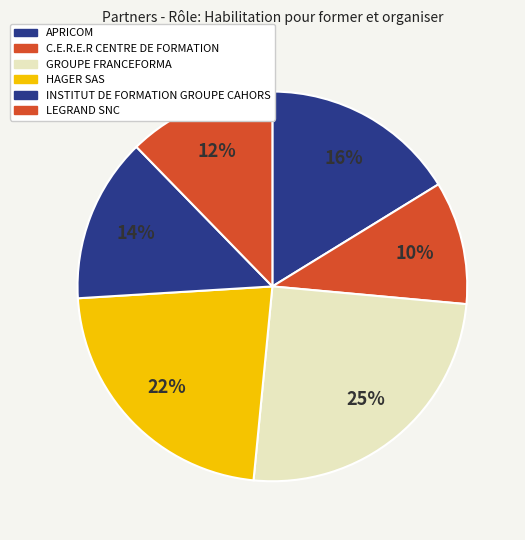

Is it true that C.E.R.E.R CENTRE DE FORMATION is 10% of the pie?

True